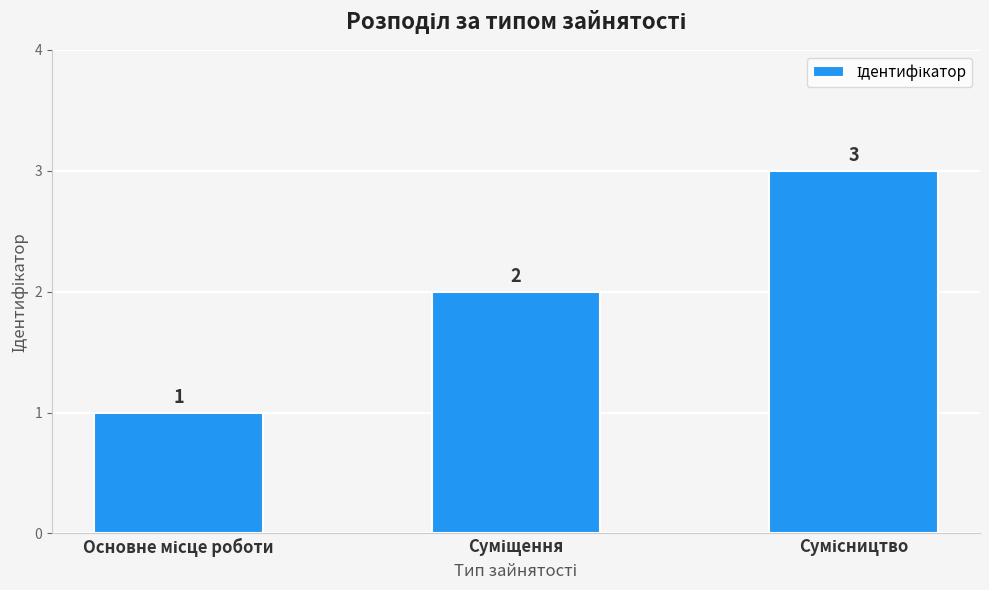

What is the value of the 2nd bar from the left?

2